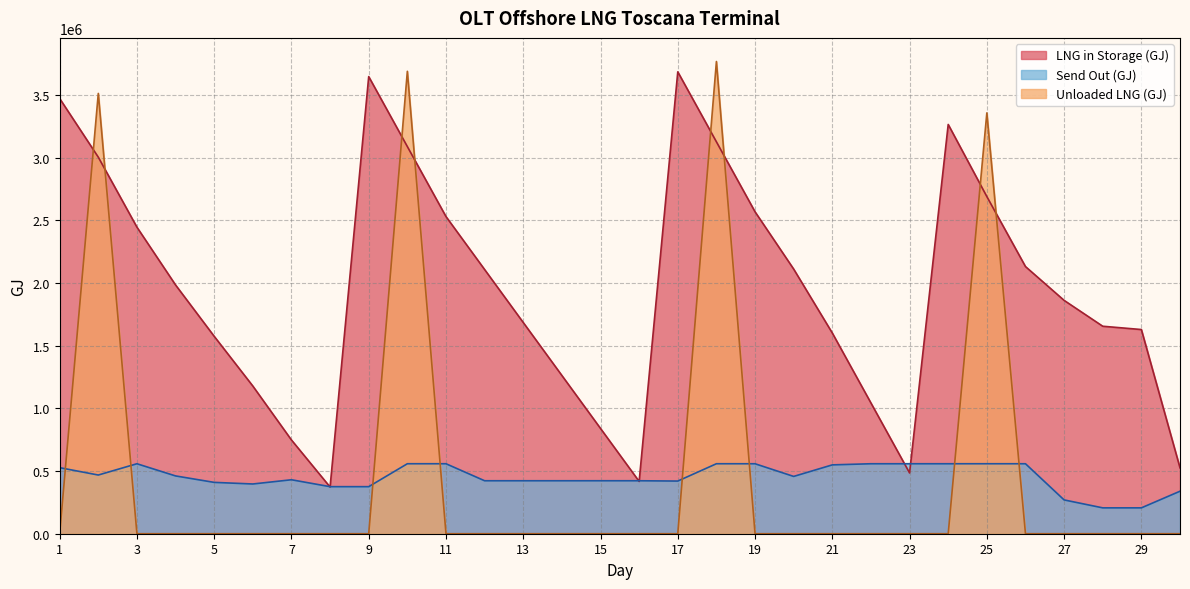

Which series has the widest spread of values?

Unloaded LNG (GJ)